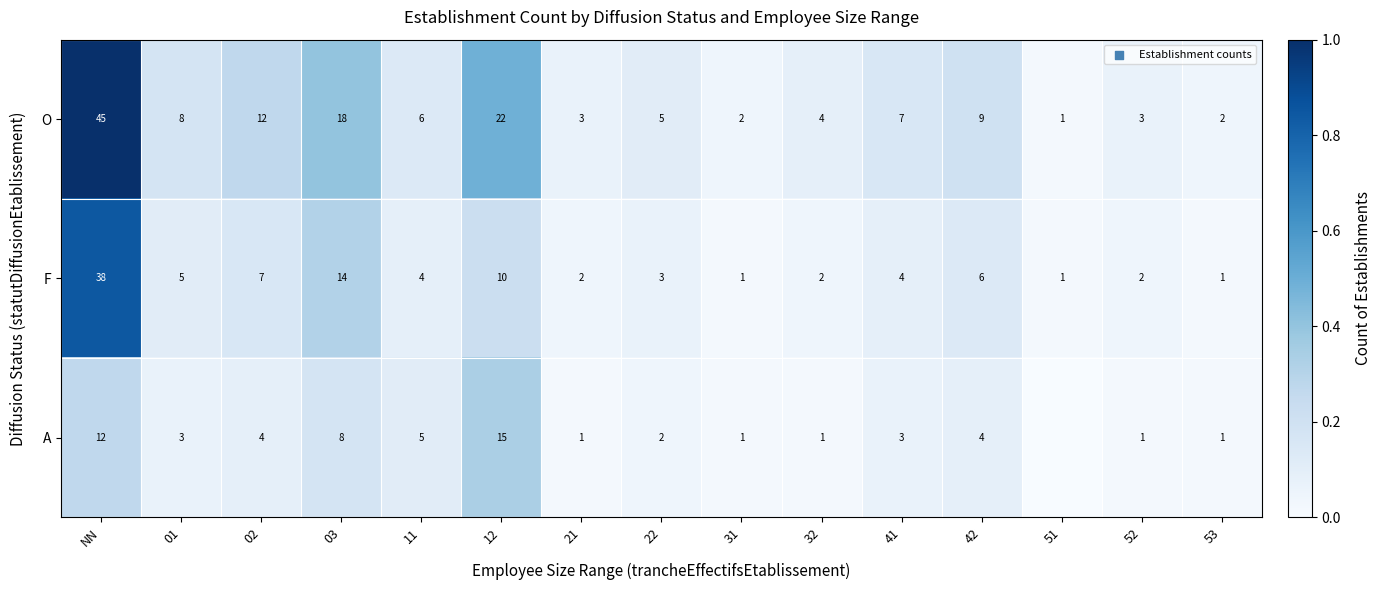

At which category is the sum across all series the highest?

NN